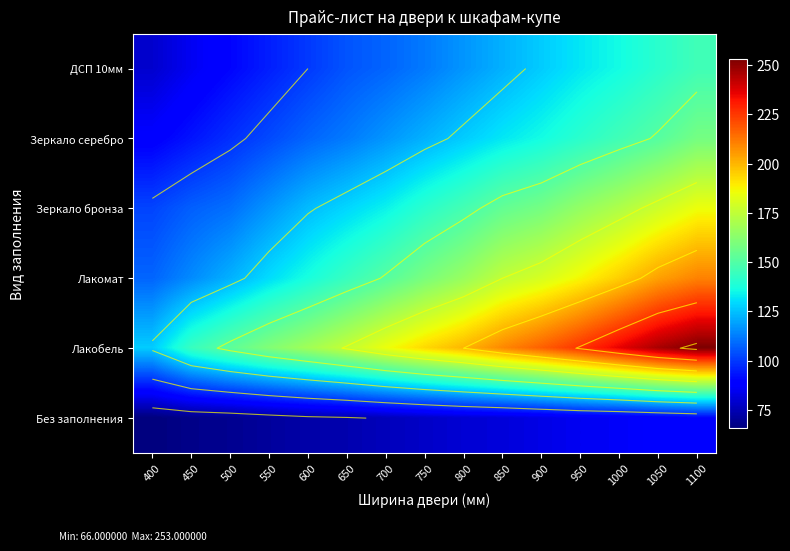

What is the lowest value of the ДСП 10мм series?

79